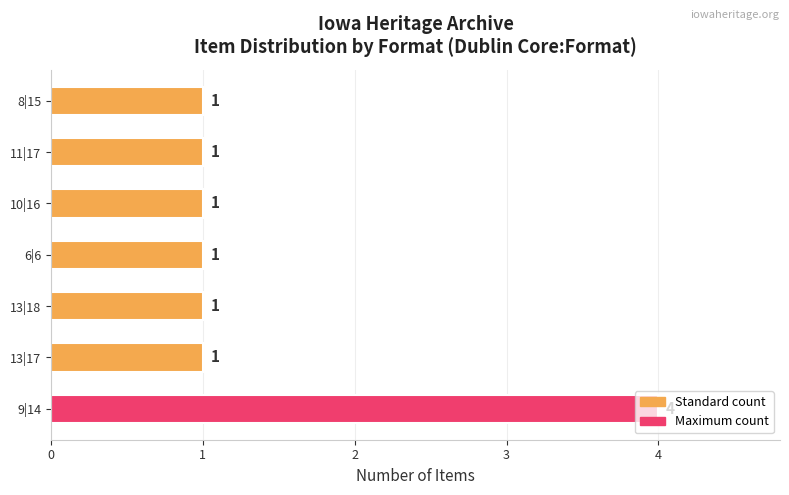

Count the number of categories in the chart.

7